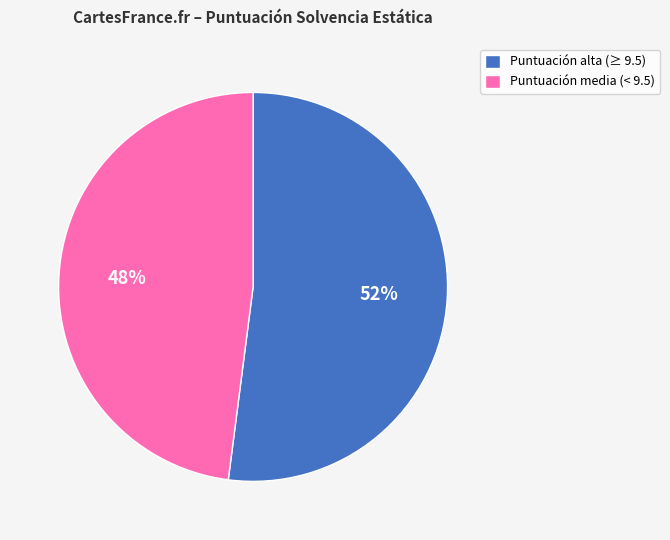

Which category has the smallest portion of the pie?

Puntuación media (< 9.5)